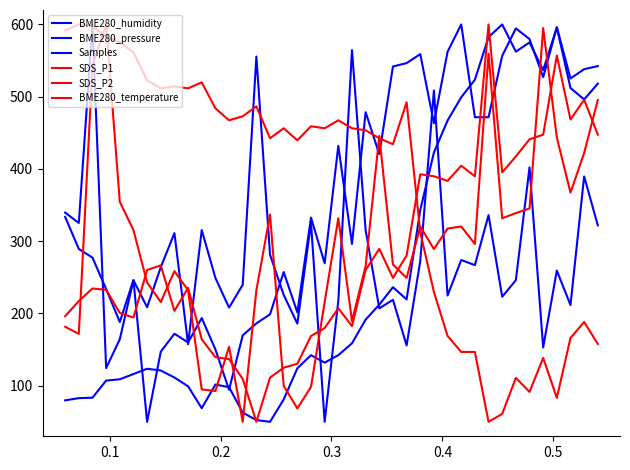

Which series has the largest total across all categories?

BME280_temperature